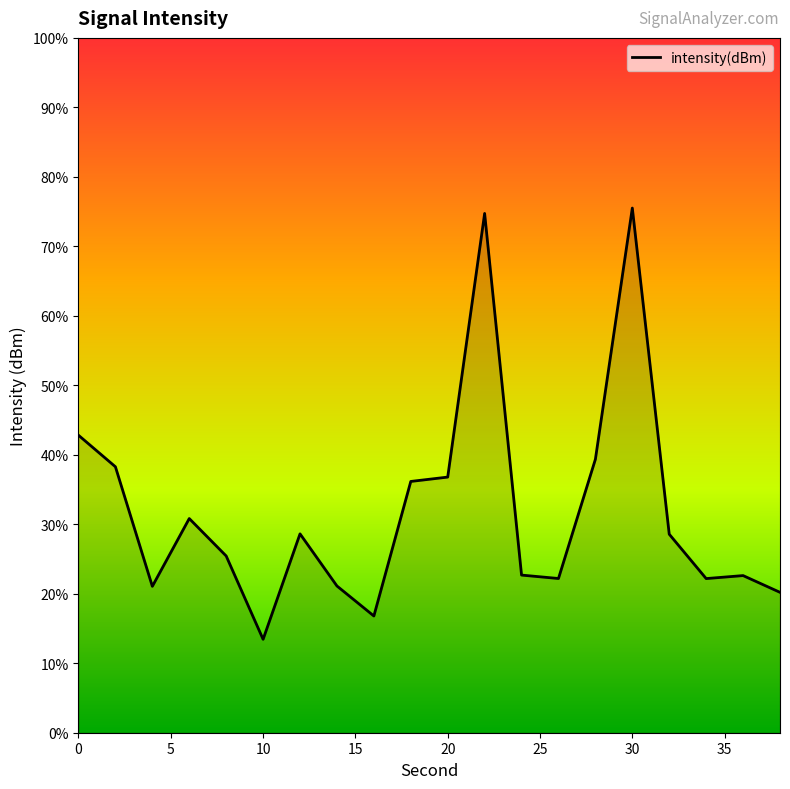

Does the chart display data point markers on the line(s)?

No